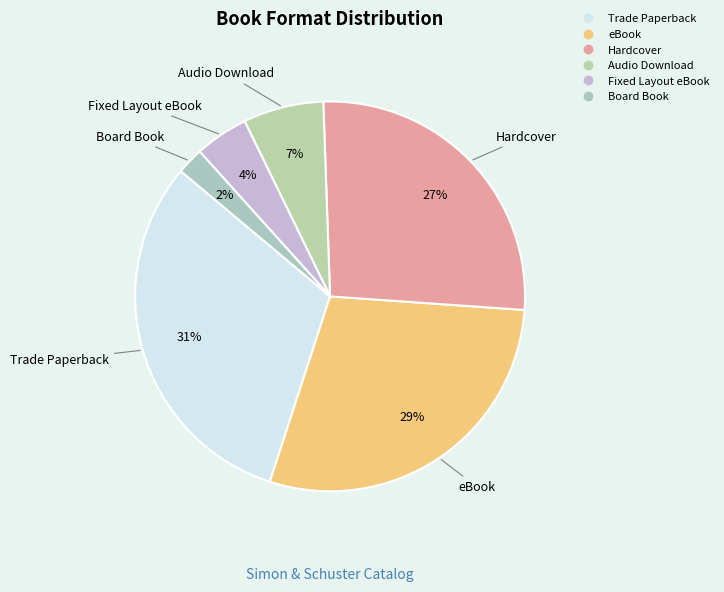

Does Board Book represent more than half of the total?

No